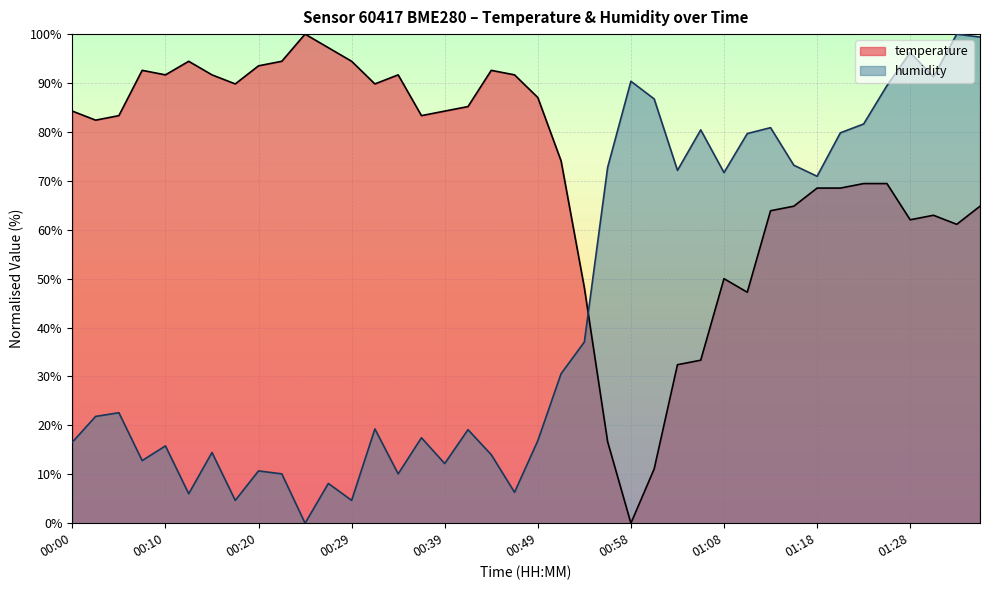

True or false: temperature has a value of 64.8 at 01:35.

True